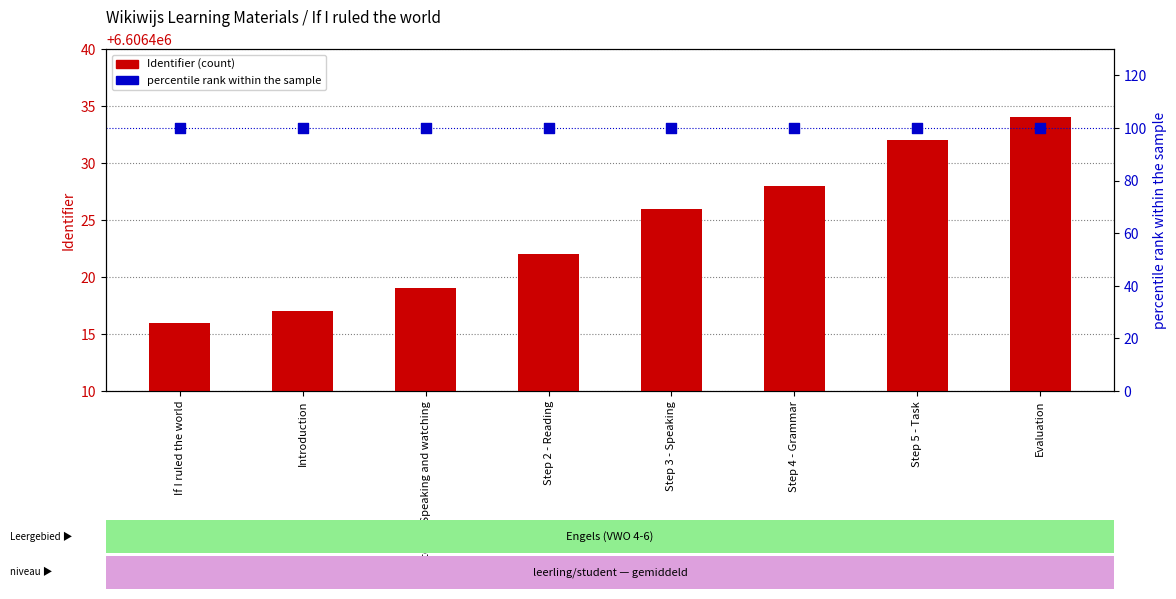

What are all the series names shown in the legend?

Identifier, percentile rank within the sample